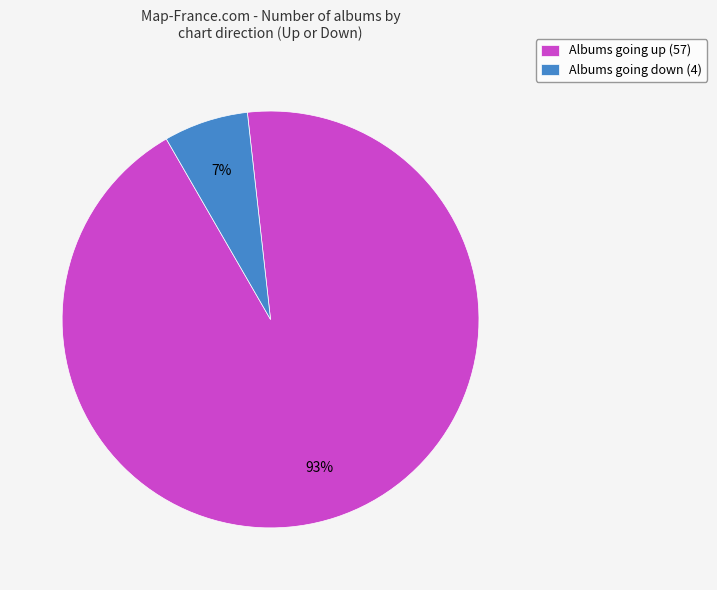

To the nearest percent, what portion does Albums going up (57) represent?

93%